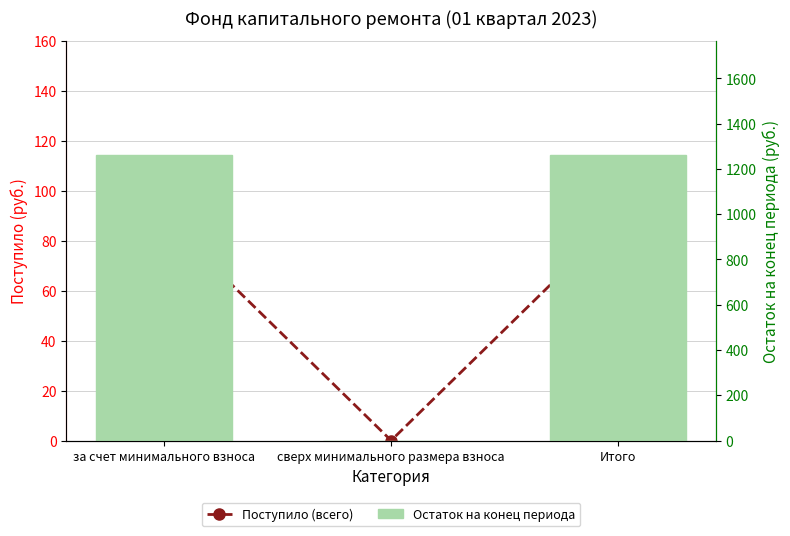

Where is Остаток на конец периода nearest to the value 630?

сверх минимального размера взноса